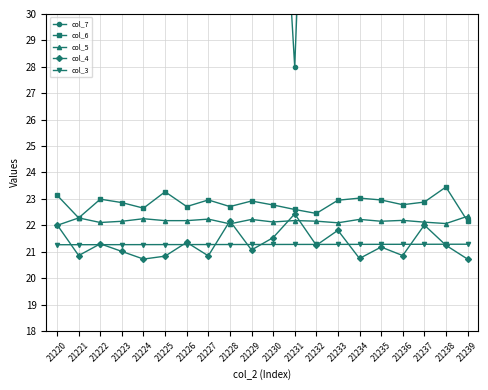

List the series in order of their peak value, highest first.

col_7, col_6, col_4, col_5, col_3